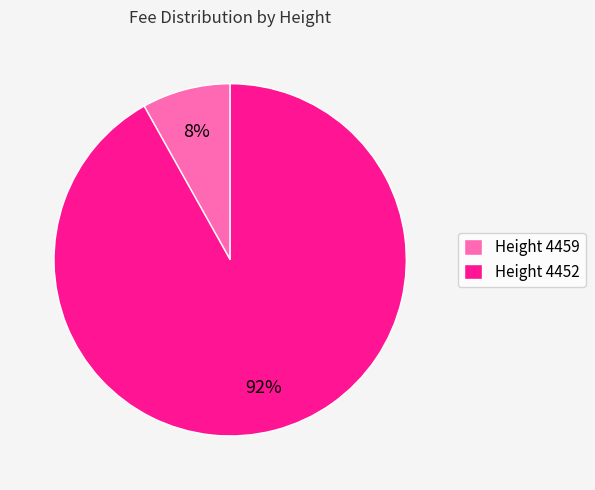

Do Height 4452 and Height 4459 together represent more than half of the pie?

Yes